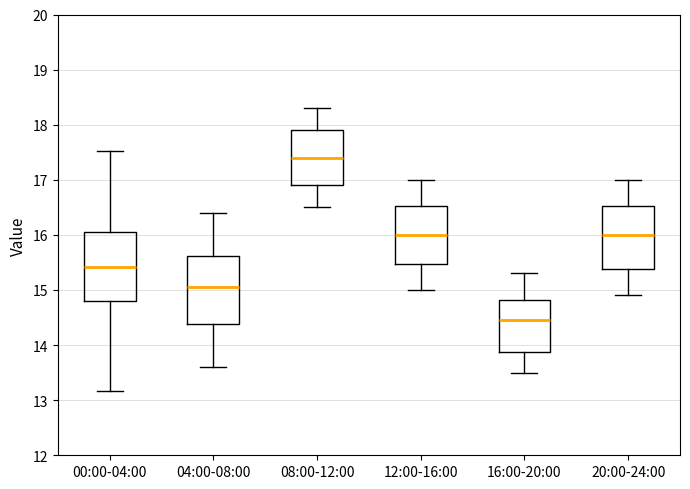

Where is the upper edge of the box for 04:00-08:00 on the y-axis? The values are not printed on the chart, so give them approximately, as read against the axis.

15.6